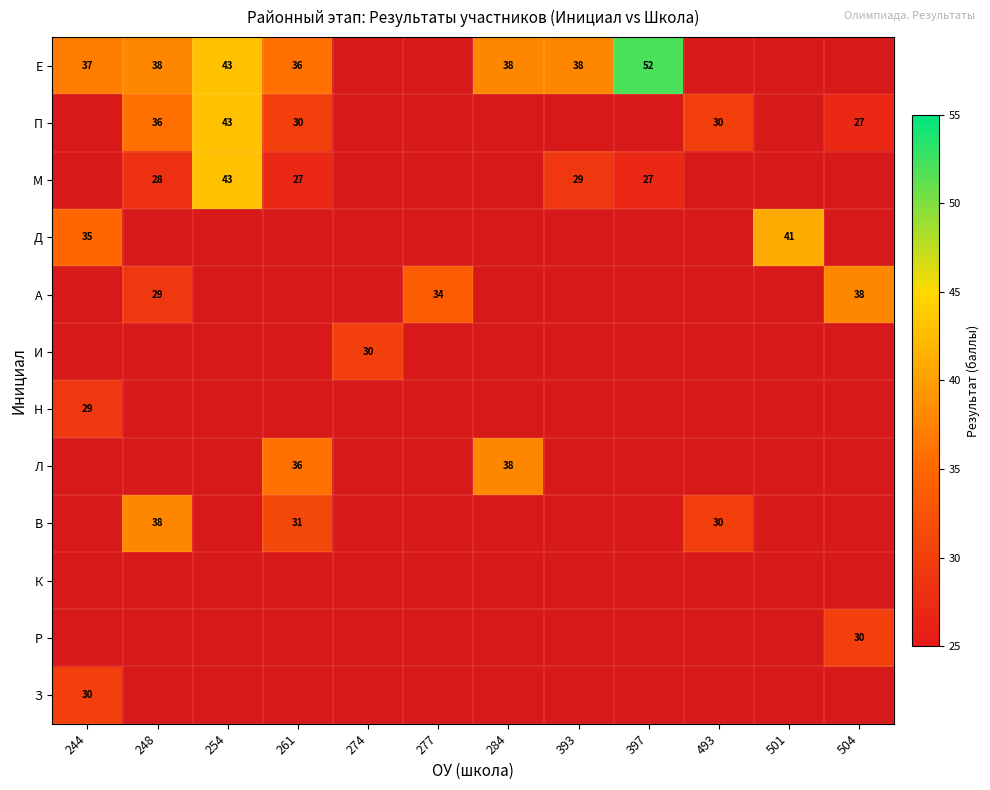

What is the sum of the Л values at 284 and 261?

74